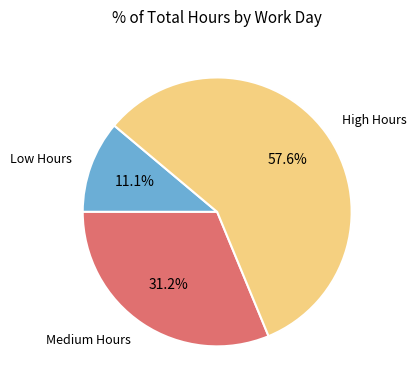

Rank the categories by value from highest to lowest.

High Hours, Medium Hours, Low Hours